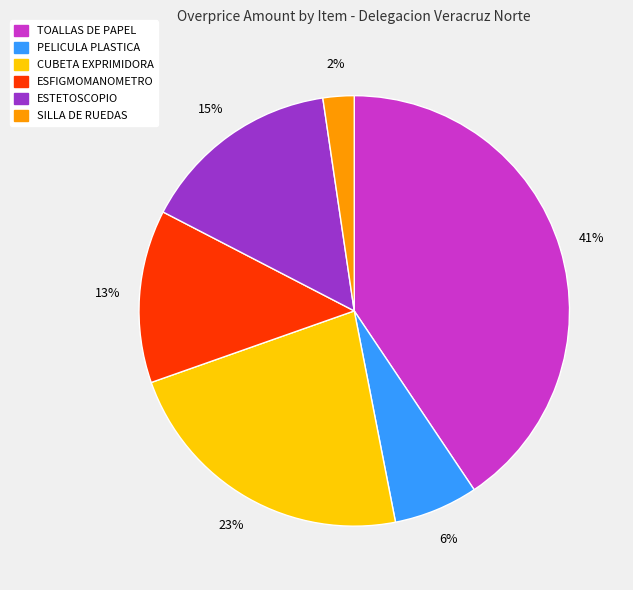

Is there any slice that represents more than half of the pie?

No